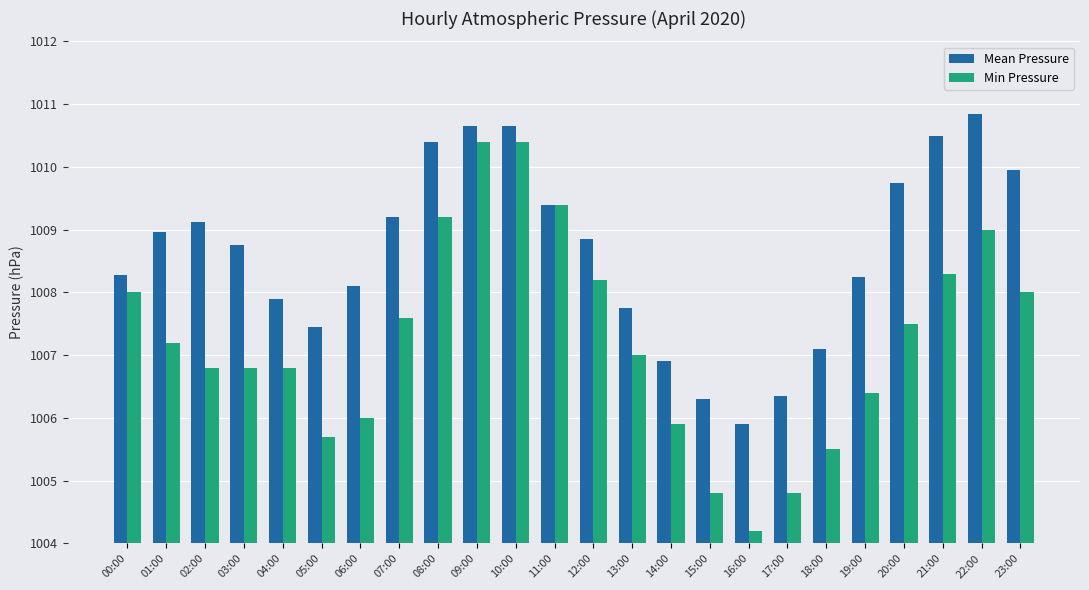

Count the number of data series in this chart.

2